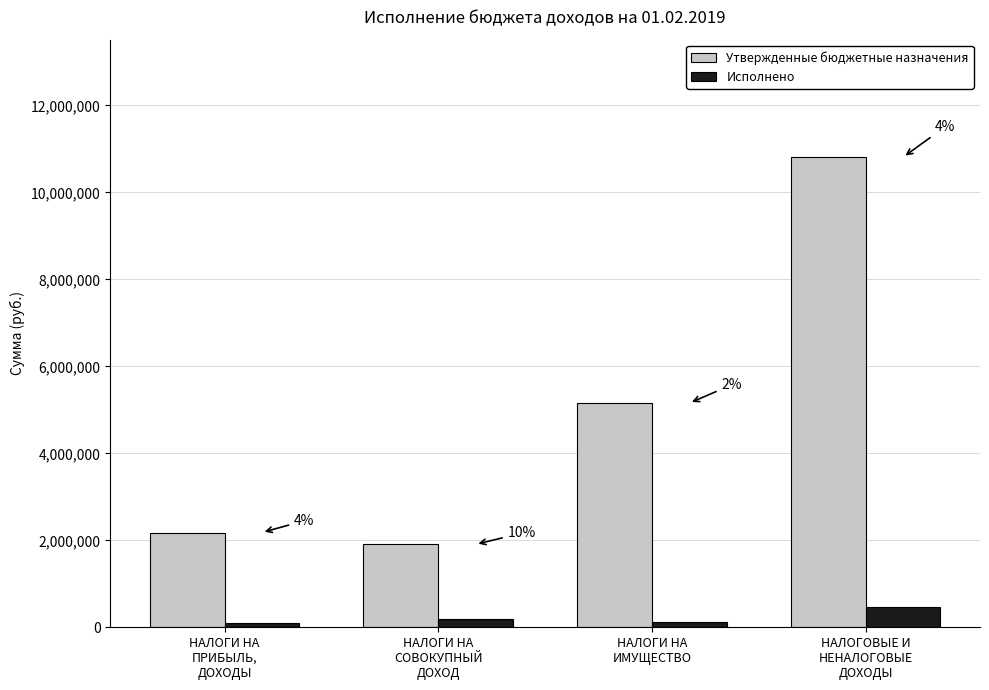

How many groups of bars are there?

4